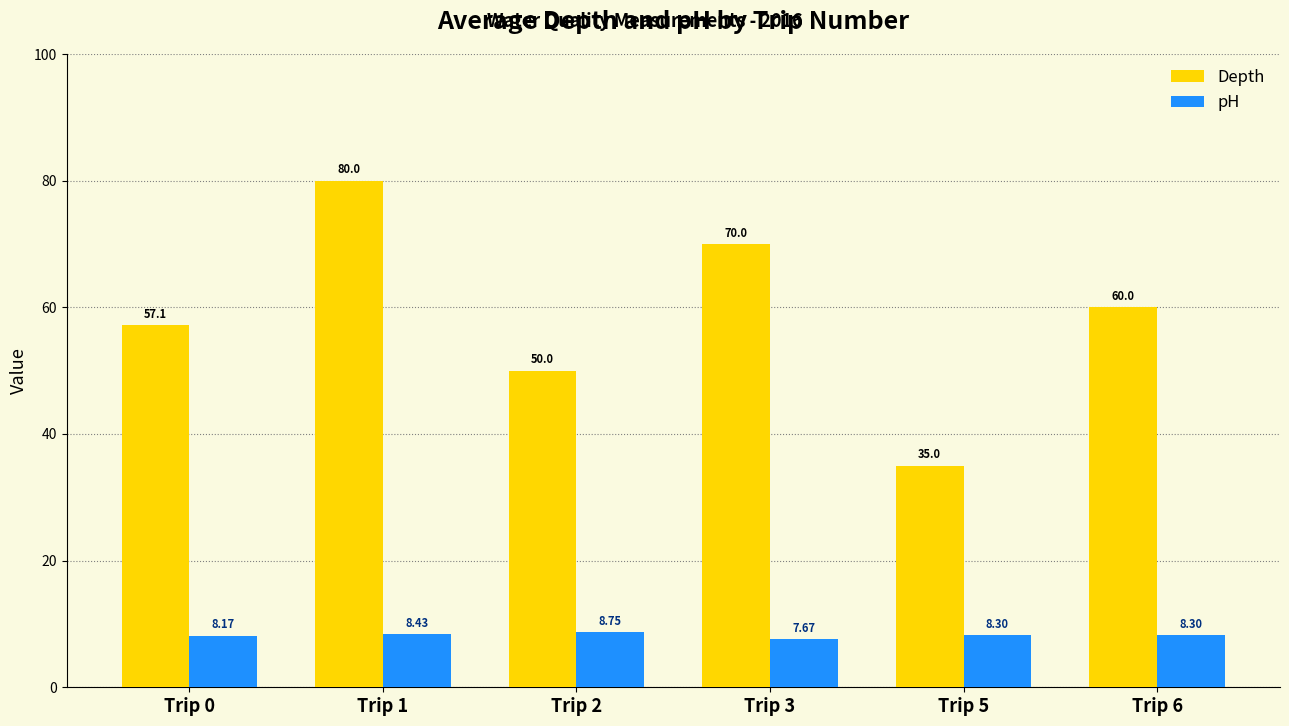

The value of Depth at Trip 1 is 80.0. True or false?

True